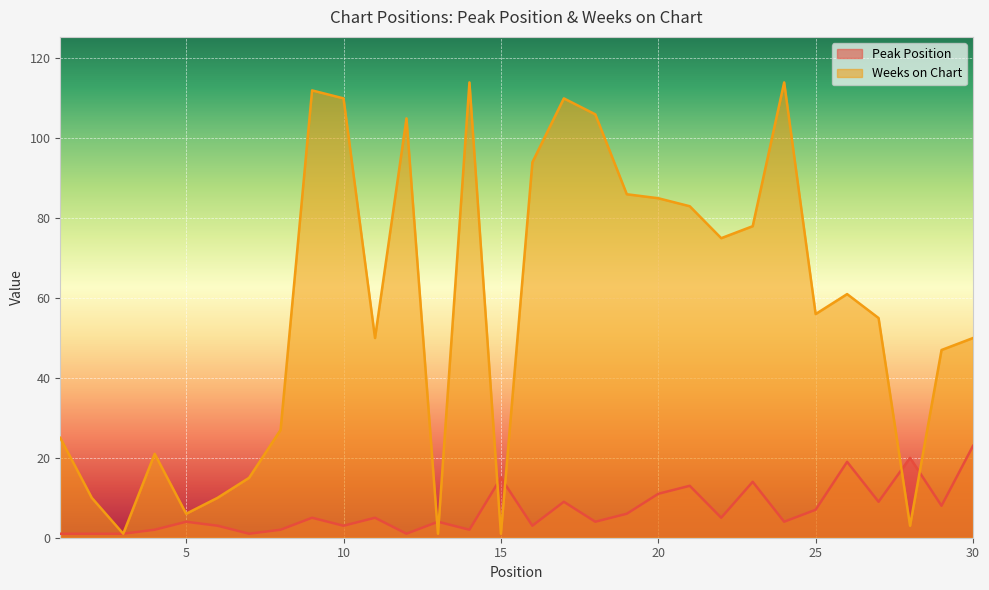

Reading left to right, what are all the values shown in this chart?

Peak Position: 1	1	1	2	4	3	1	2	5	3	5	1	4	2	15	3	9	4	6	11	13	5	14	4	7	19	9	20	8	23
Weeks on Chart: 25	10	1	21	6	10	15	27	112	110	50	105	1	114	1	94	110	106	86	85	83	75	78	114	56	61	55	3	47	50